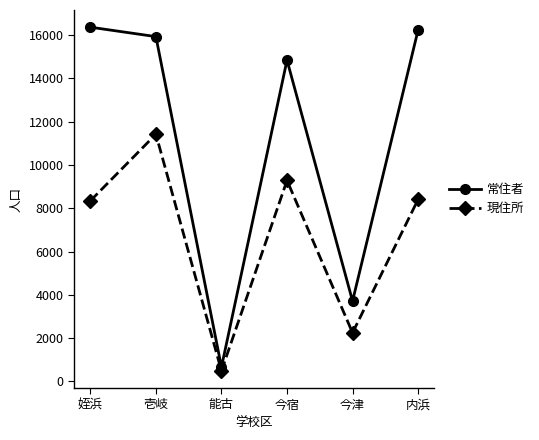

At how many categories does at least one series exceed 5415?

4